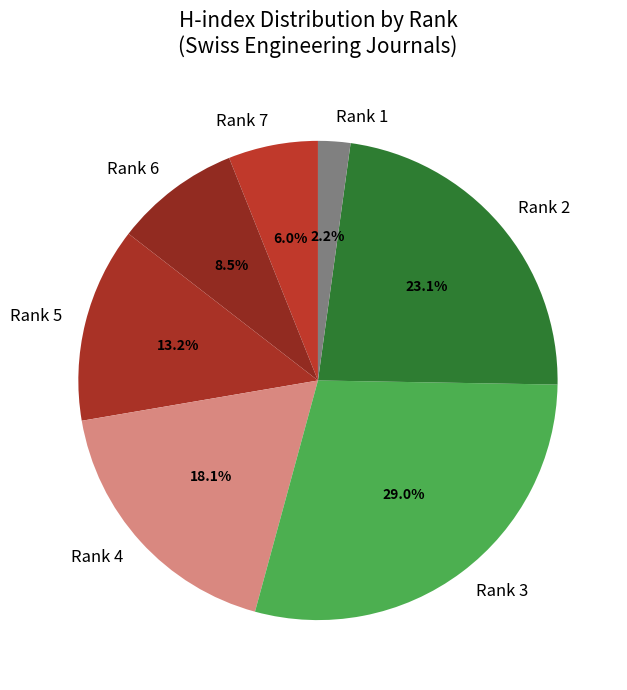

Does any single category account for the majority?

No